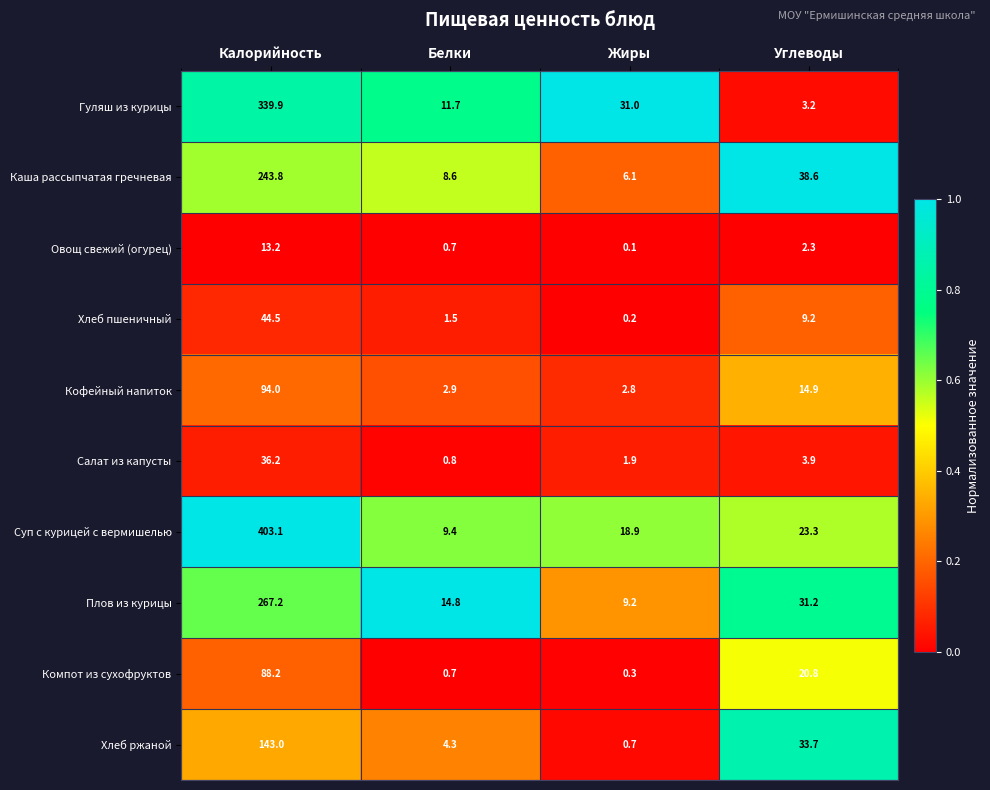

Which series has the largest total across all categories?

Суп с курицей с вермишелью